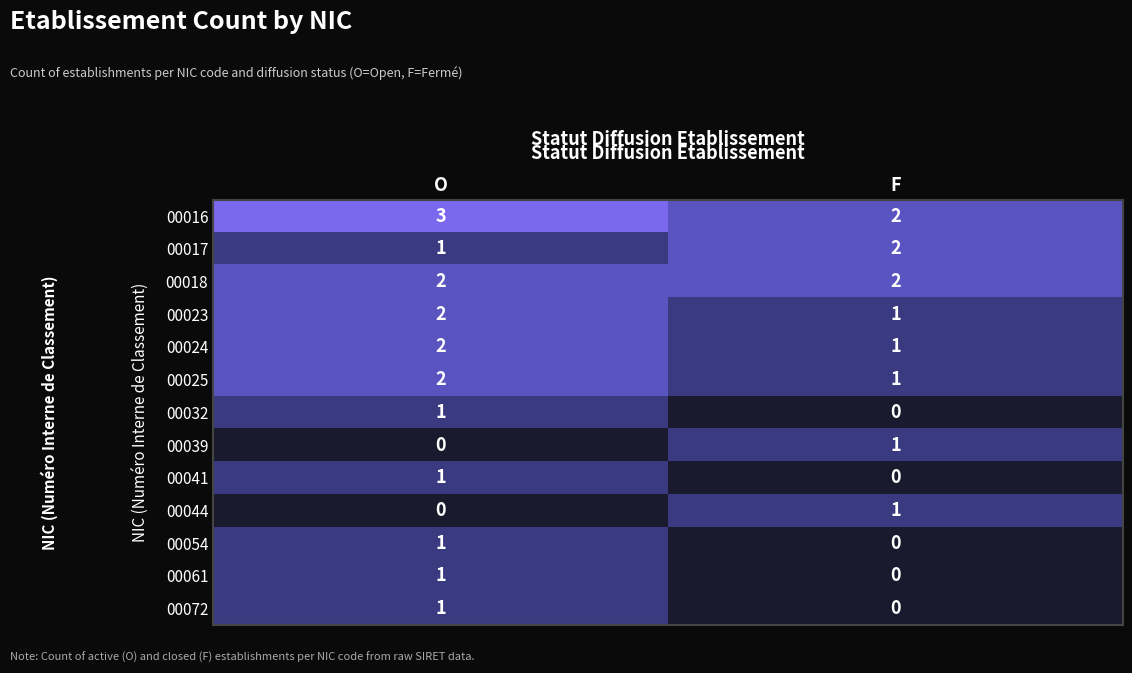

What is the sum of the 00023 values at O and F?

3